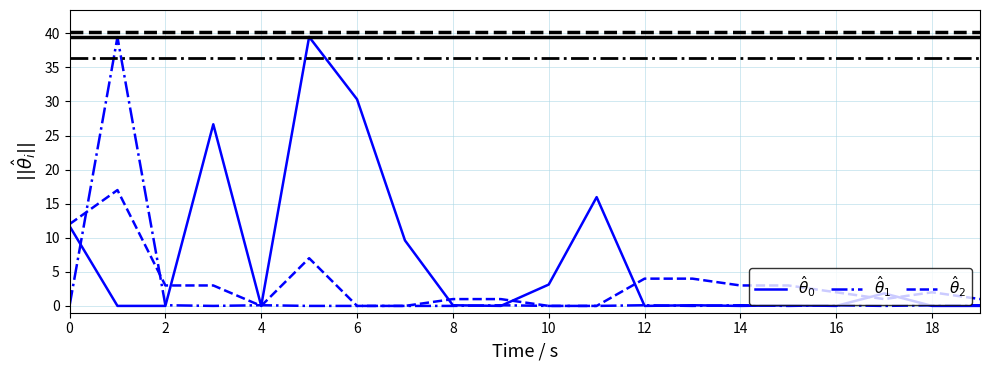

What is the maximum value shown in the chart?

39.5